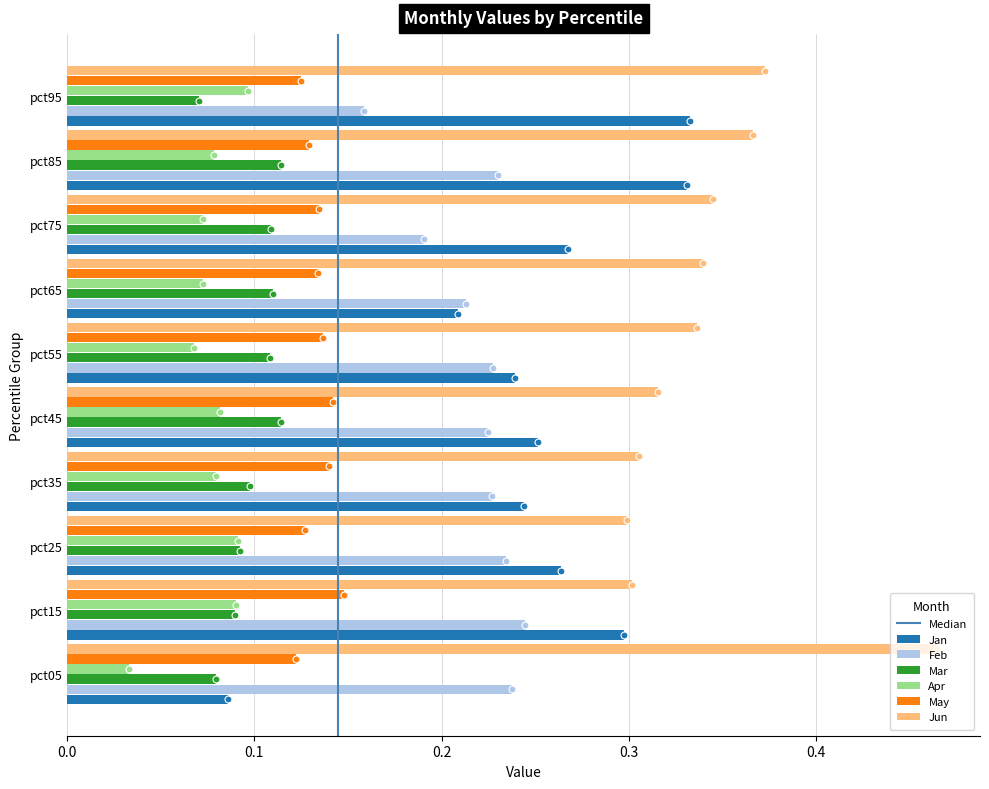

The Apr series shows 0.1 at pct65. True or false?

True